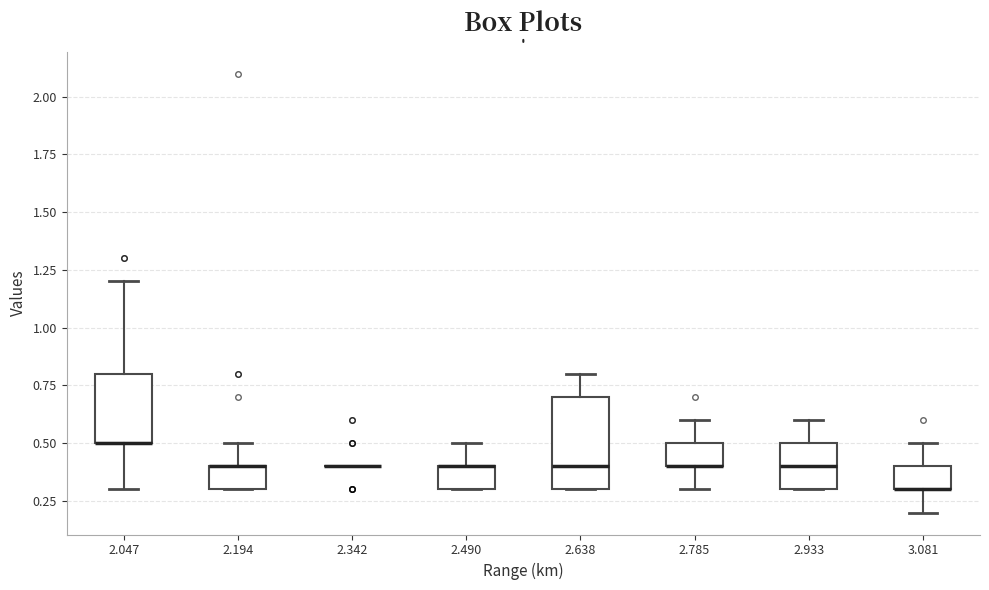

Comparing the boxes themselves (not the whiskers), which one is the tallest?

2.638